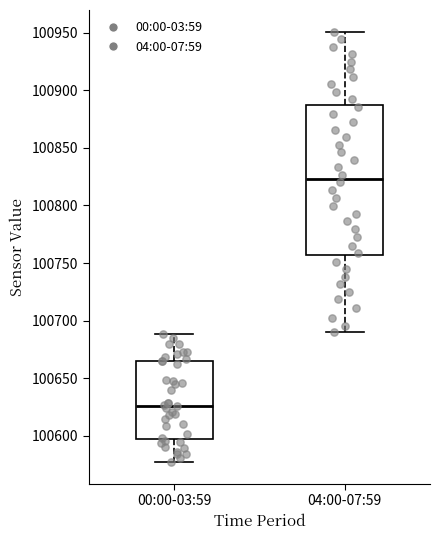

Reading left to right, read every box against the y-axis: the position of its median line, the range the box covers, and the ends of its whiskers. The values are not printed on the chart, so give them approximately, as read against the axis.

00:00-03:59: median 100625, box 100595 to 100665, whiskers 100575 to 100690
04:00-07:59: median 100825, box 100755 to 100885, whiskers 100690 to 100950